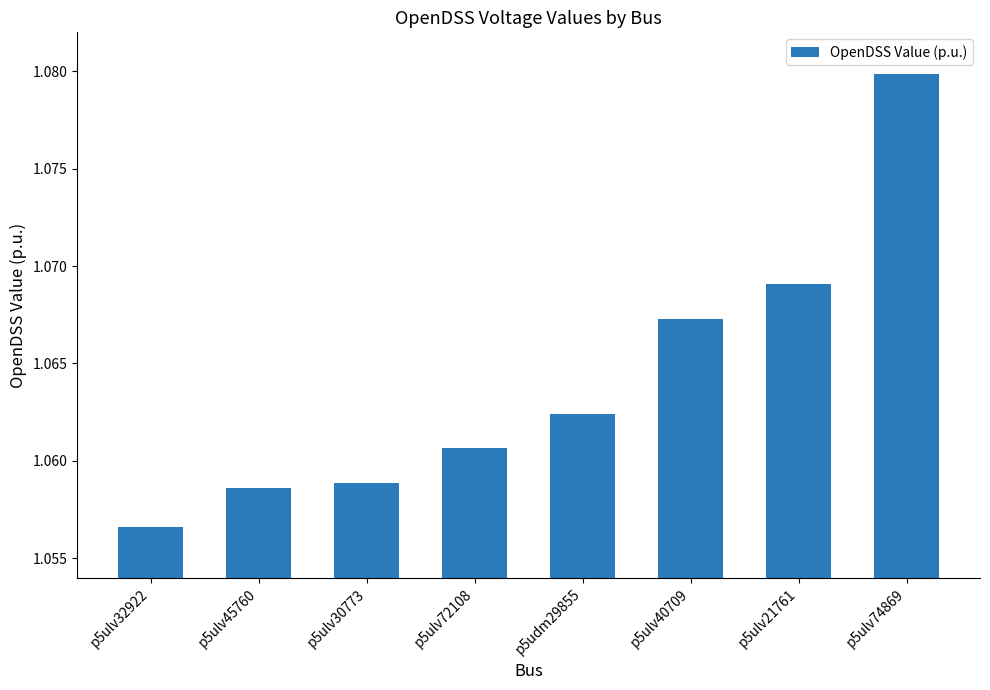

Which category has the highest value across all series?

p5ulv74869